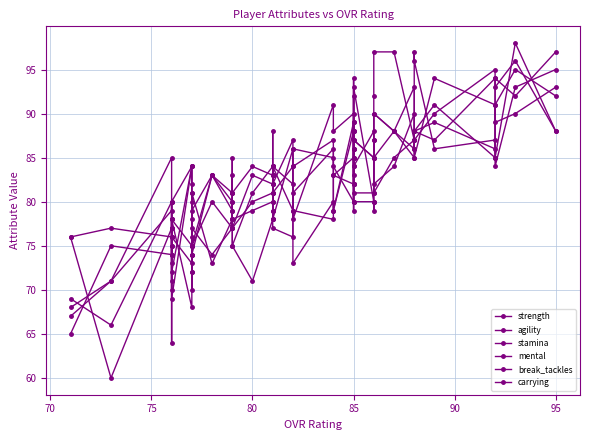

Which series ends up on top after the final intersection of break_tackles and carrying?

break_tackles